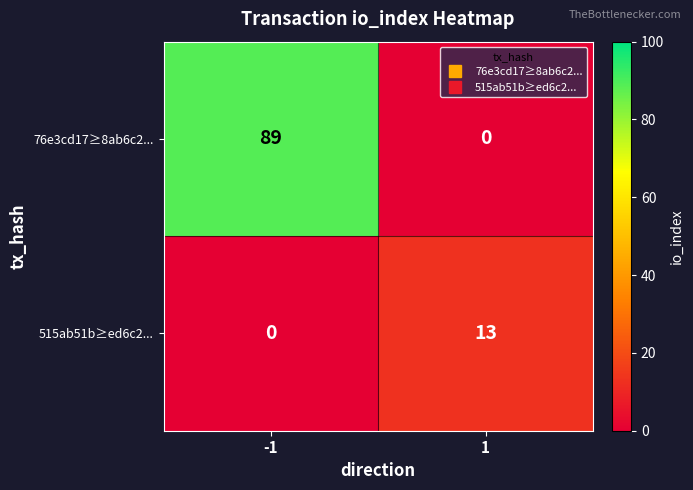

List the series in order of their peak value, lowest first.

515ab51b≥ed6c2..., 76e3cd17≥8ab6c2...